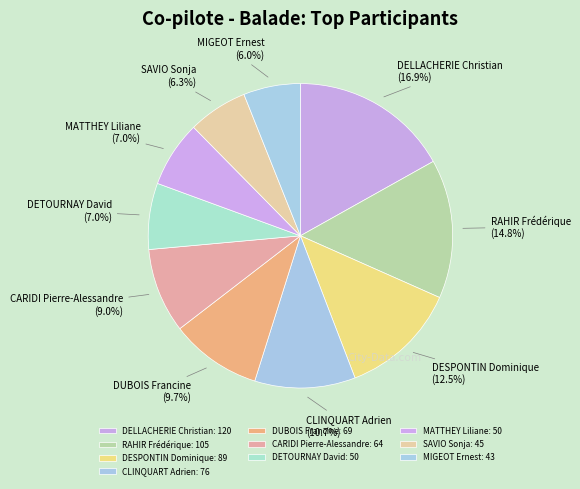

Is there a majority slice in this chart?

No